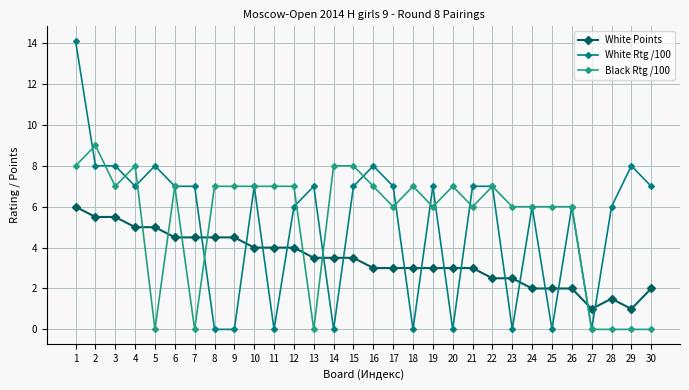

Is it true that White Points equals 4.0 at 10?

True